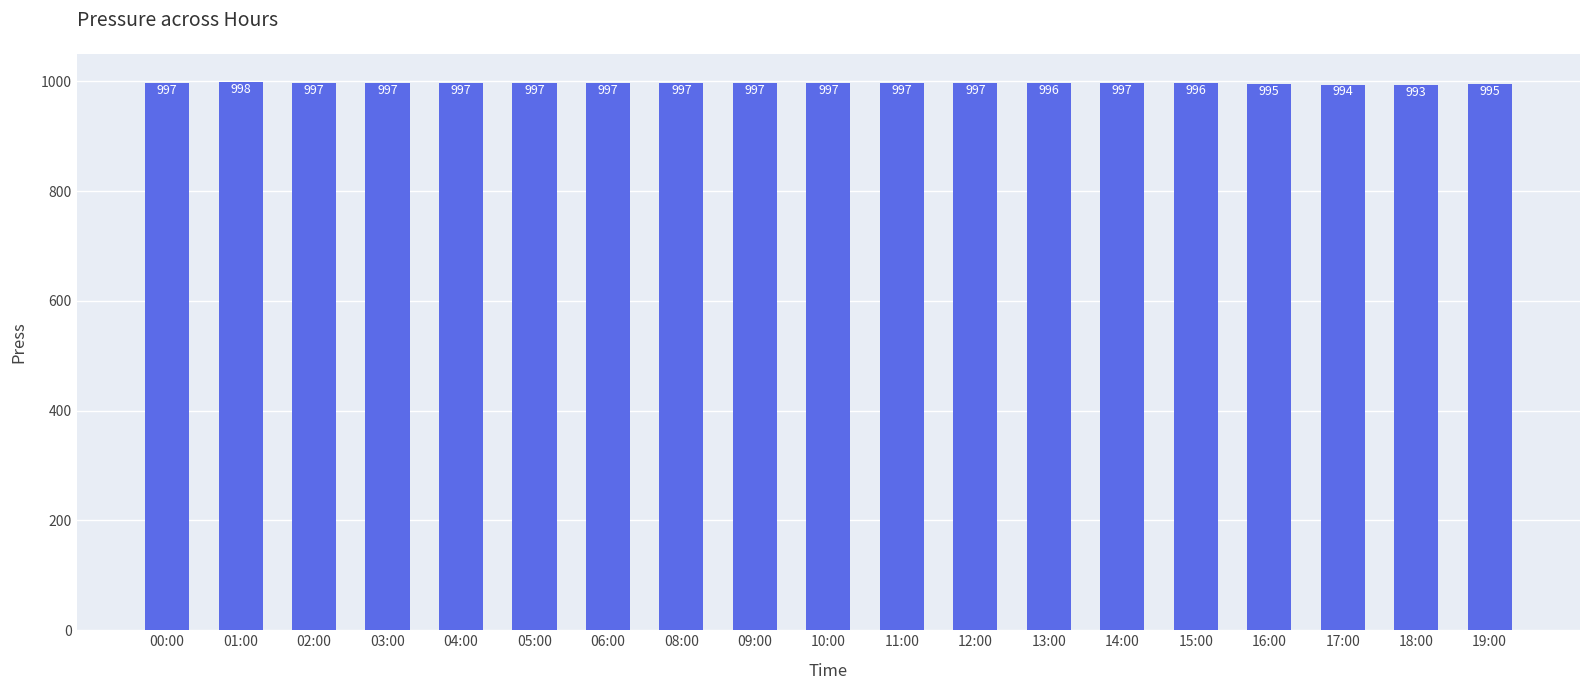

Reading right to left, transcribe all the data shown in this chart.

995	993	994	995	996	997	996	997	997	997	997	997	997	997	997	997	997	998	997